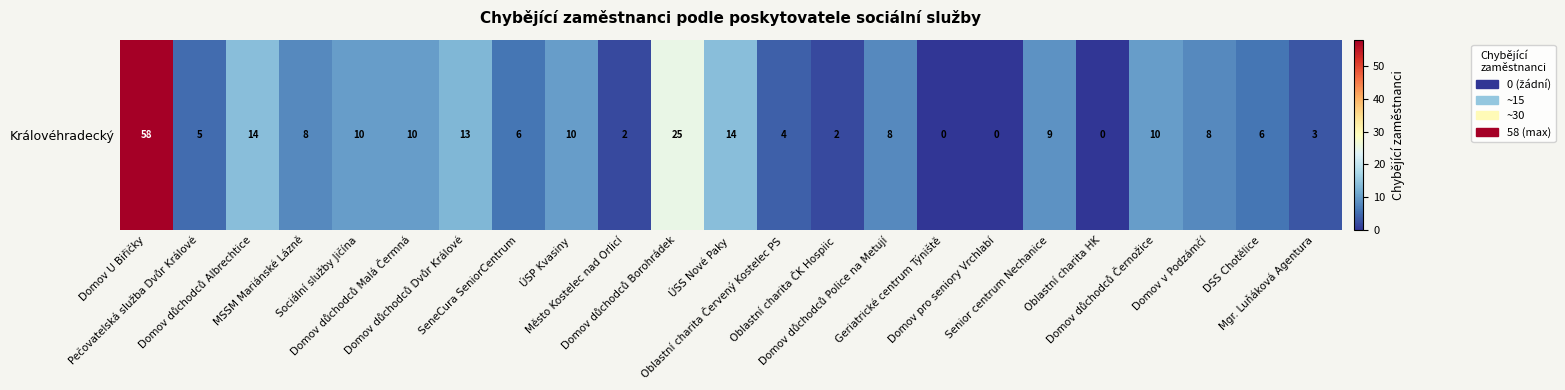

The chart shows a value of 9 at Senior centrum Nechanice. True or false?

True